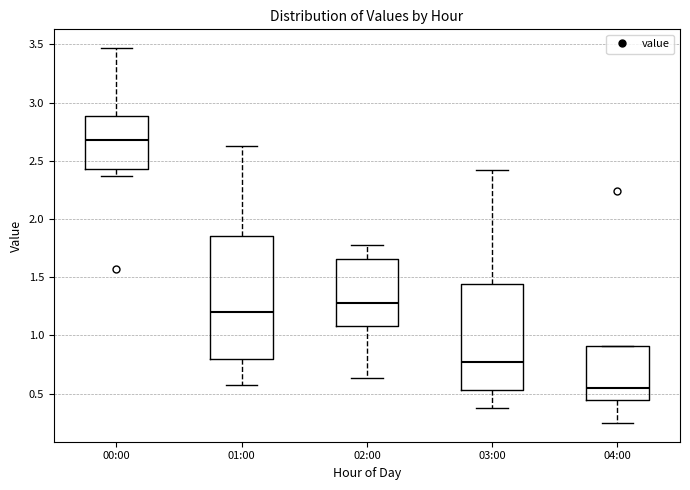

Where is the upper edge of the box for 03:00 on the y-axis? The values are not printed on the chart, so give them approximately, as read against the axis.

1.45